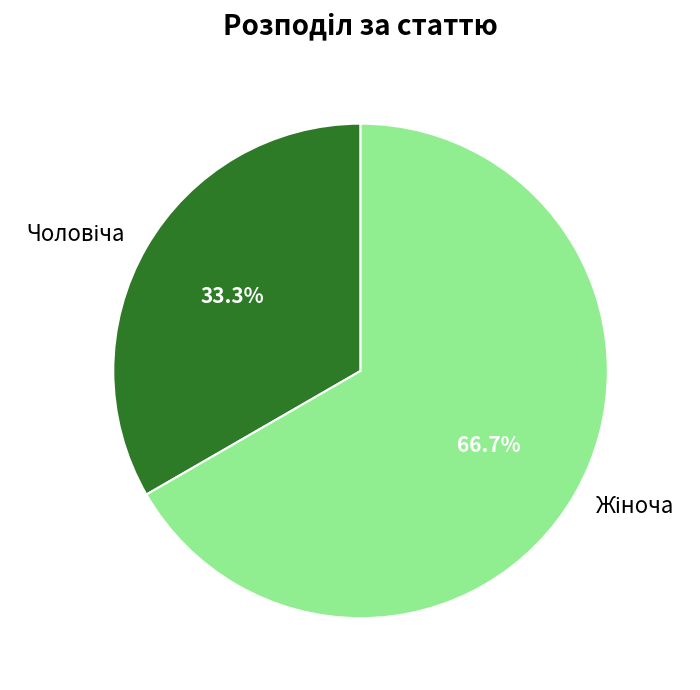

Does any single category account for the majority?

Yes